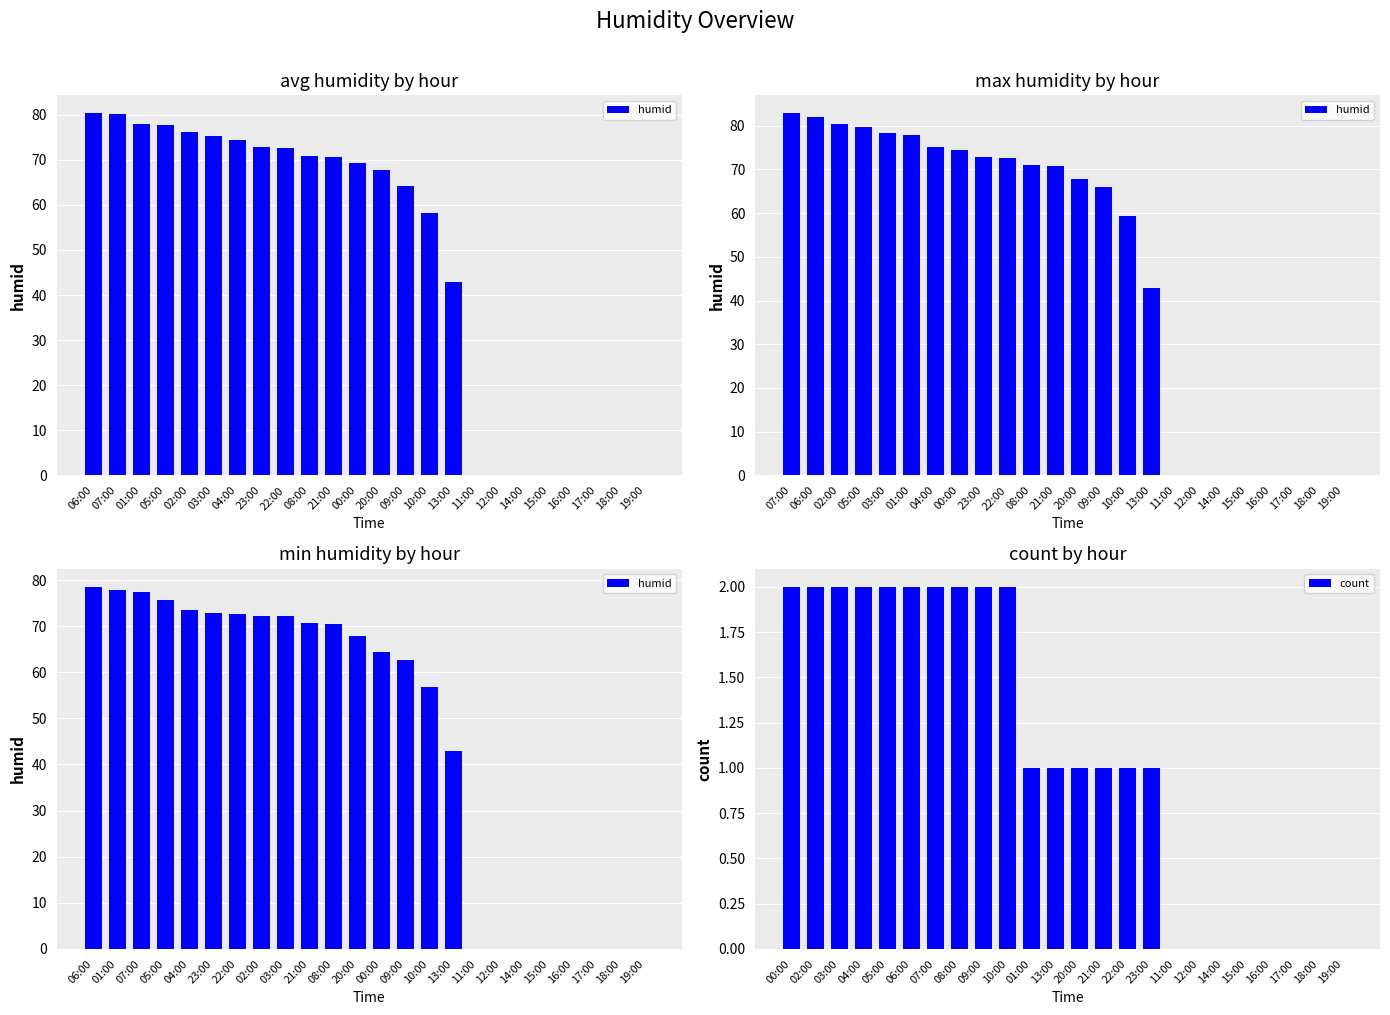

How many data points in humid are less than 67?

12